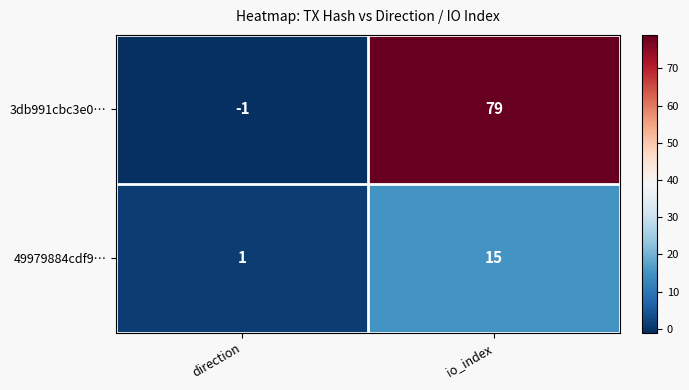

True or false: 49979884cdf9… has a value of 15 at io_index.

True